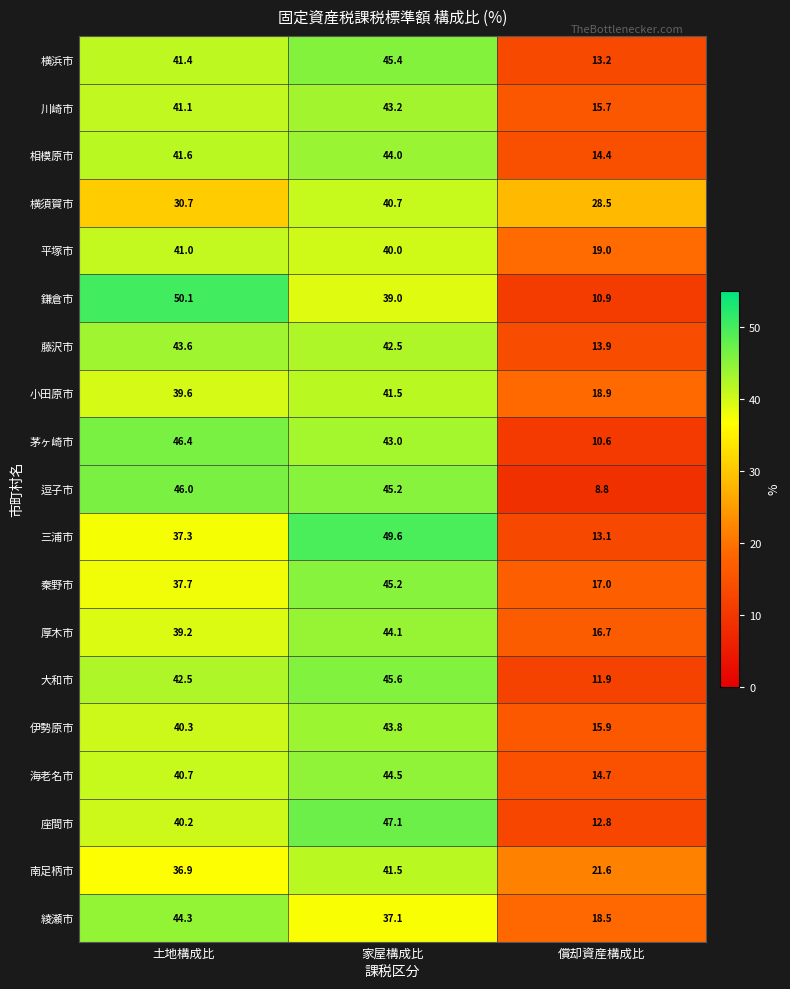

True or false: 海老名市 has a value of 14.7 at 償却資産構成比.

True